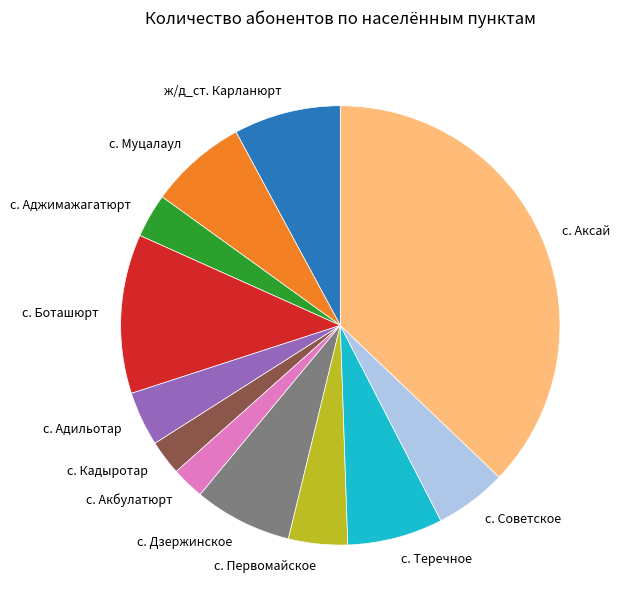

Which category has the biggest portion of the pie?

с. Аксай